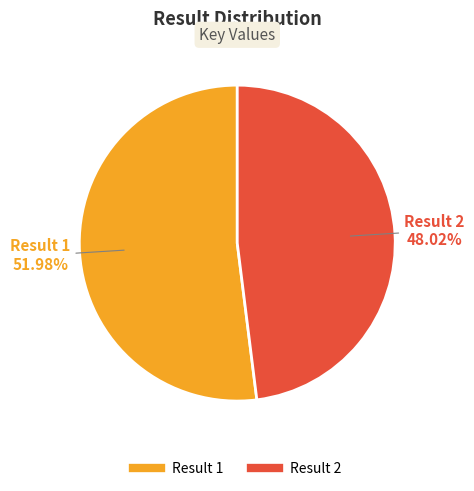

Is there a majority slice in this chart?

Yes